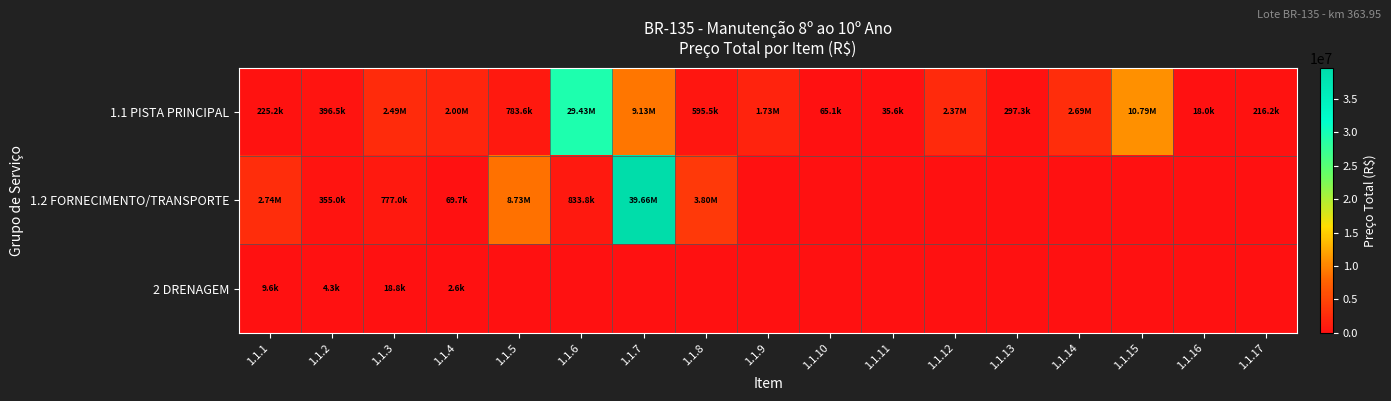

Which series has the largest total across all categories?

1.1 PISTA PRINCIPAL